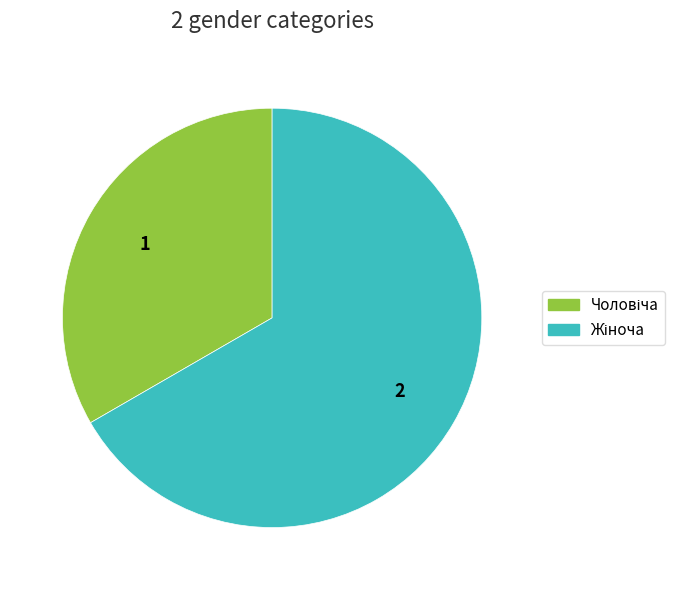

Is there a majority slice in this chart?

Yes